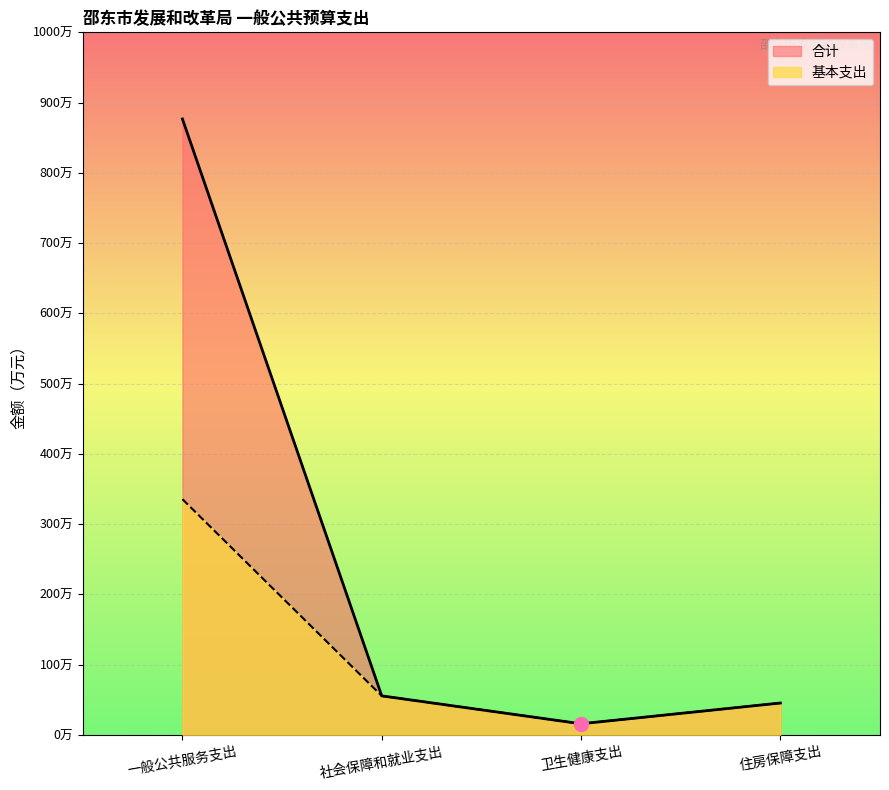

Read the 合计 value at 住房保障支出.

45.3